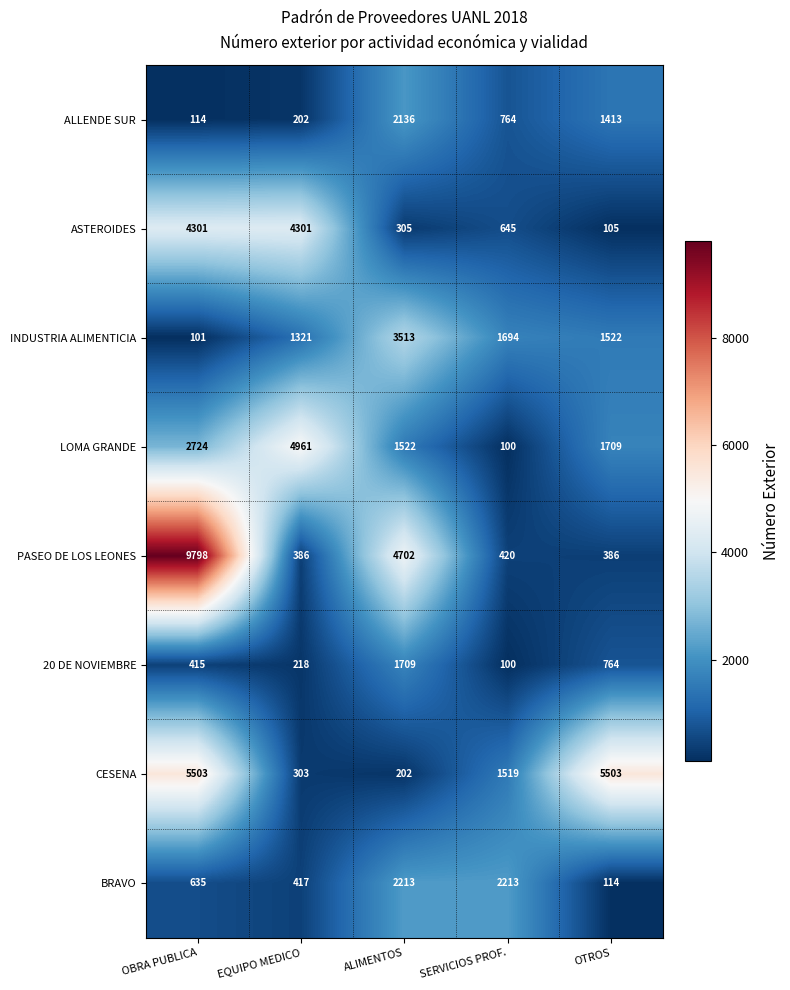

At which category is the sum across all series the highest?

OBRA PUBLICA